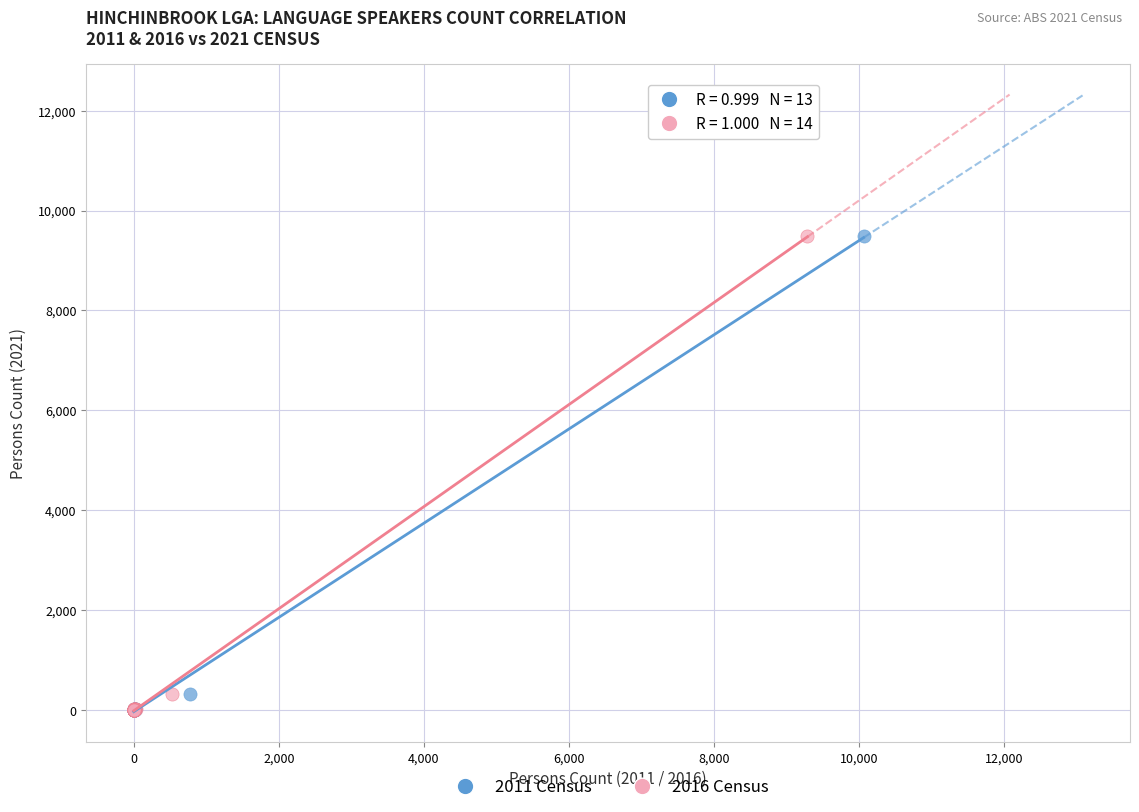

What are all the series names shown in the legend?

2011 Census, 2016 Census